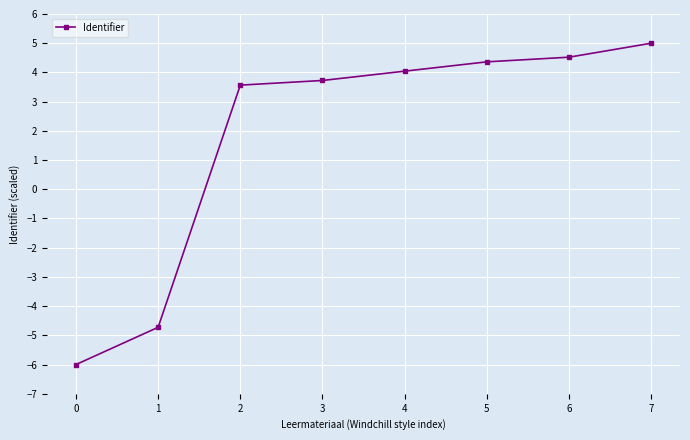

How many values are below zero?

2